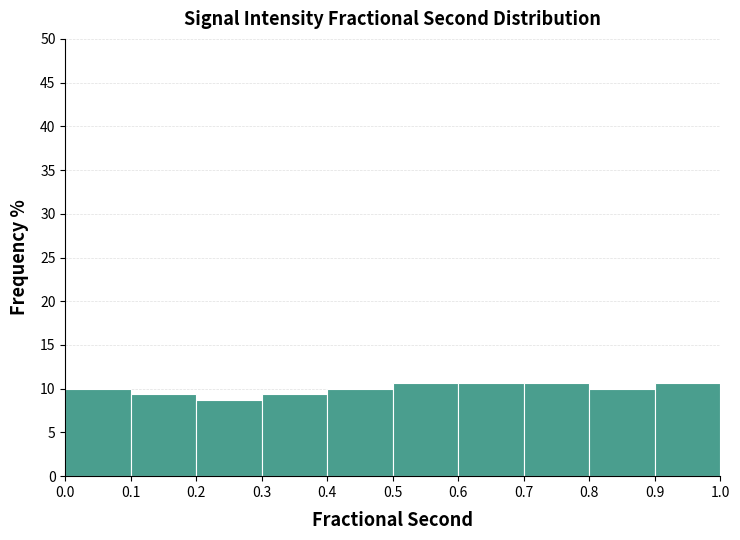

Reading left to right, transcribe this chart: for each bar, give the range it covers on the x-axis and its height. The values are not printed on the chart, so give them approximately, as read against the axis.

0.0 to 0.1: 10.0
0.1 to 0.2: 9.5
0.2 to 0.3: 9.0
0.3 to 0.4: 9.5
0.4 to 0.5: 10.0
0.5 to 0.6: 10.5
0.6 to 0.7: 10.5
0.7 to 0.8: 10.5
0.8 to 0.9: 10.0
0.9 to 1.0: 10.5